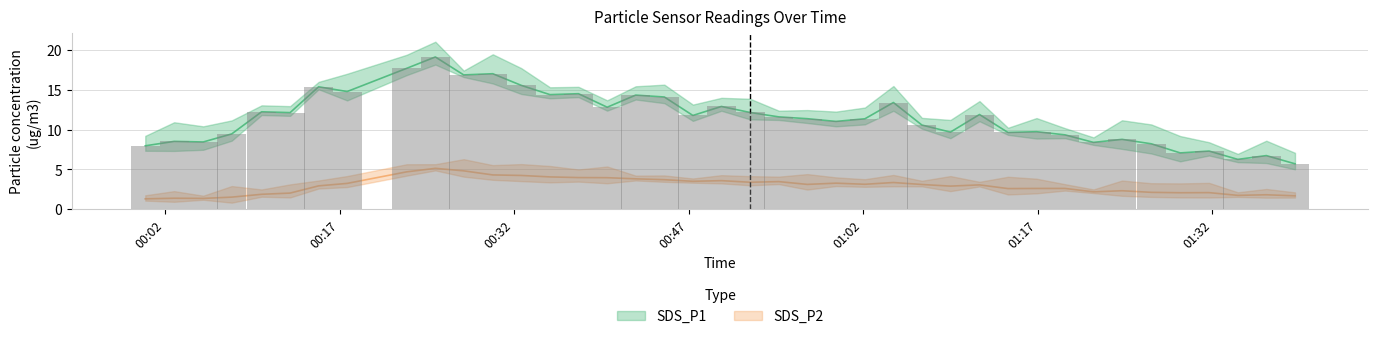

Is the value of SDS_P1 at 2023/09/29 01:36:39 greater than the value of SDS_P2 at 2023/09/29 00:49:49?

Yes